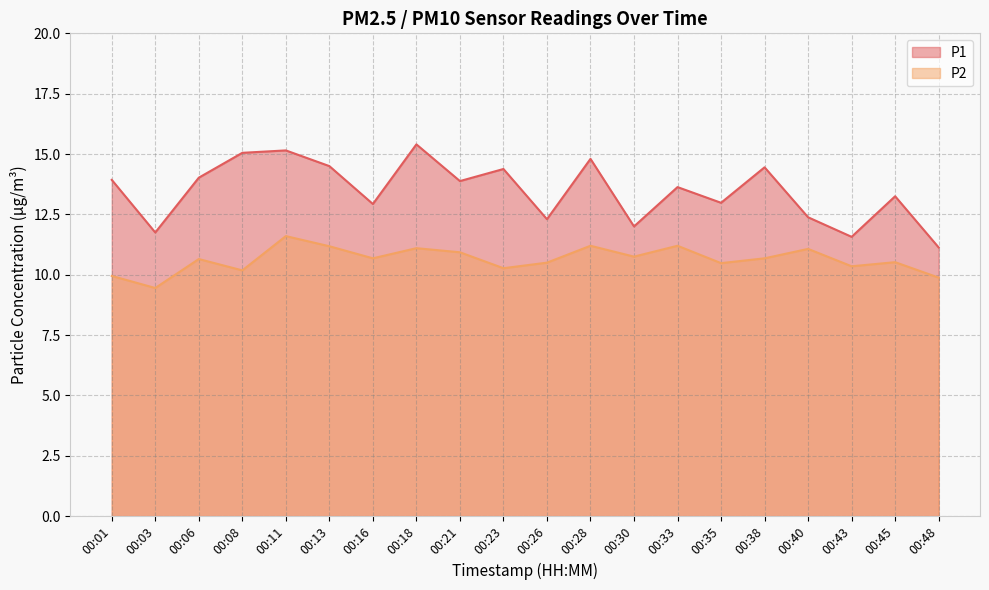

True or false: P1 and P2 intersect in this chart.

False